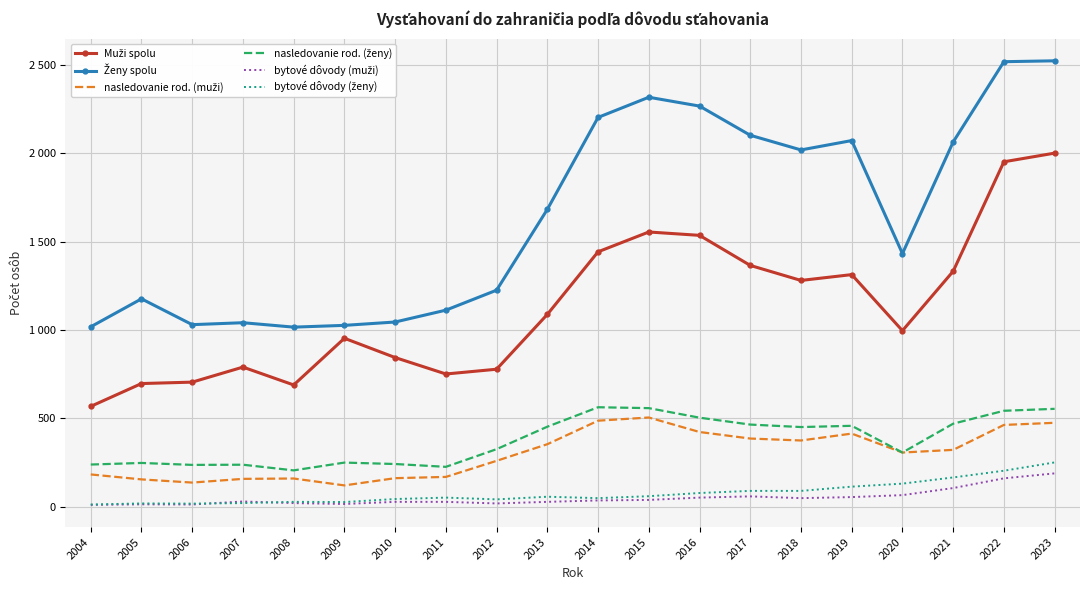

True or false: Ženy spolu has a value of 1967 at 2020.

False